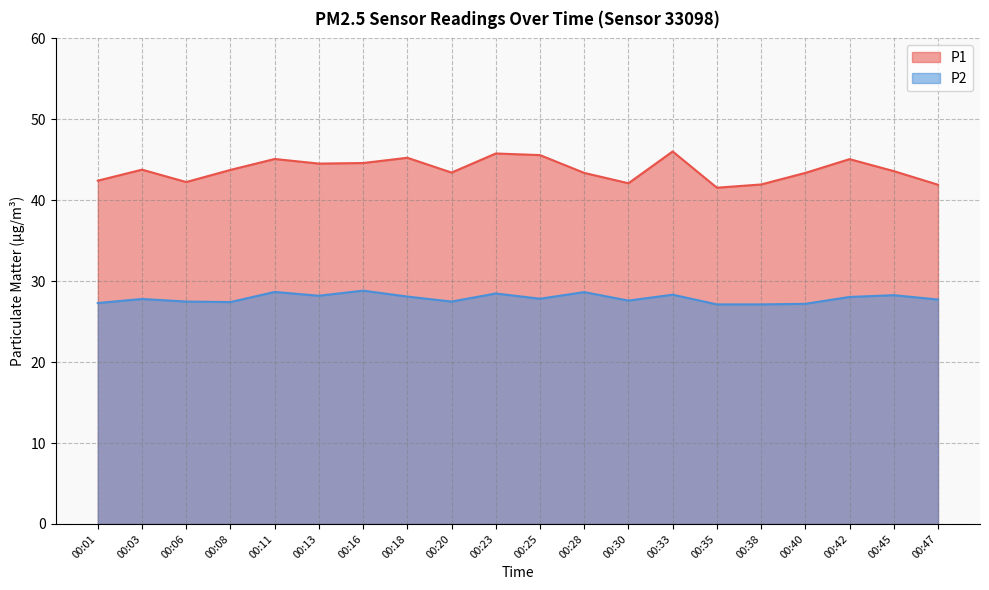

At which category is the sum across all series the highest?

00:33